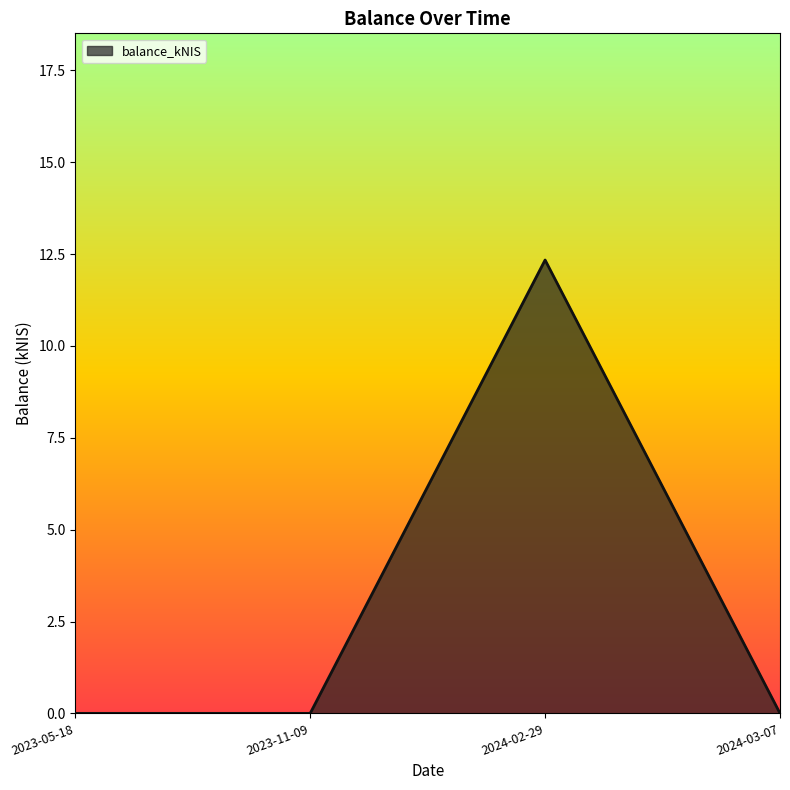

Is it true that the value at 2023-05-18 is 0.0?

True